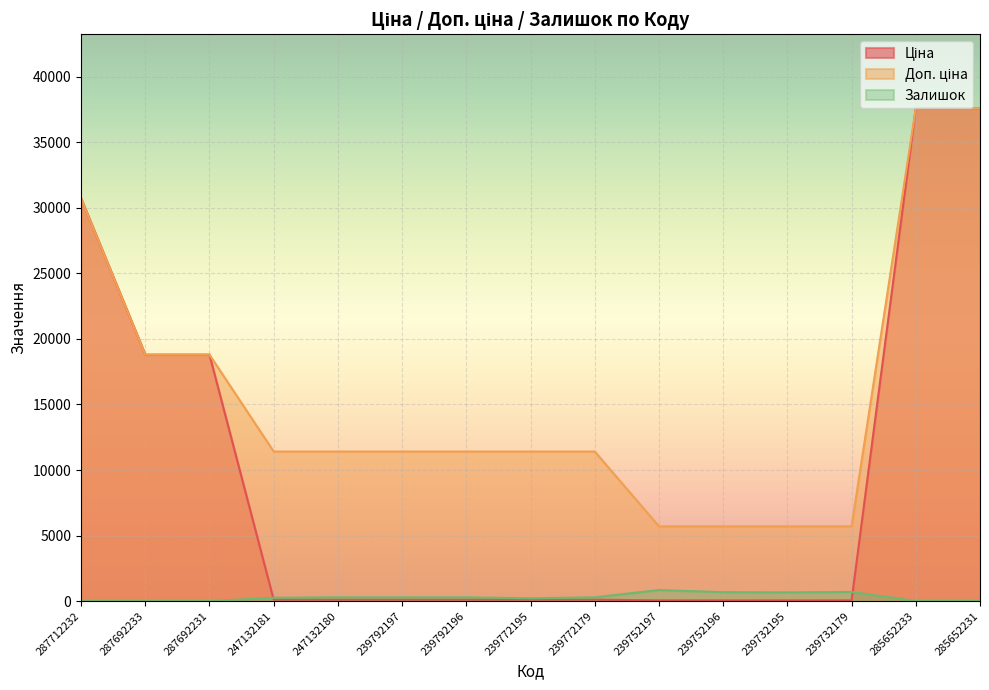

True or false: Залишок has a value of 144.7 at 247132181.

False